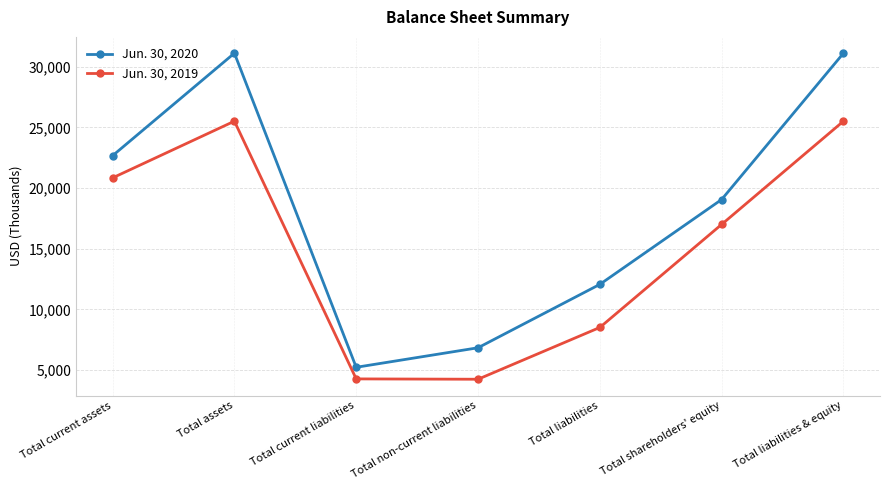

At how many categories does at least one series exceed 28937?

2